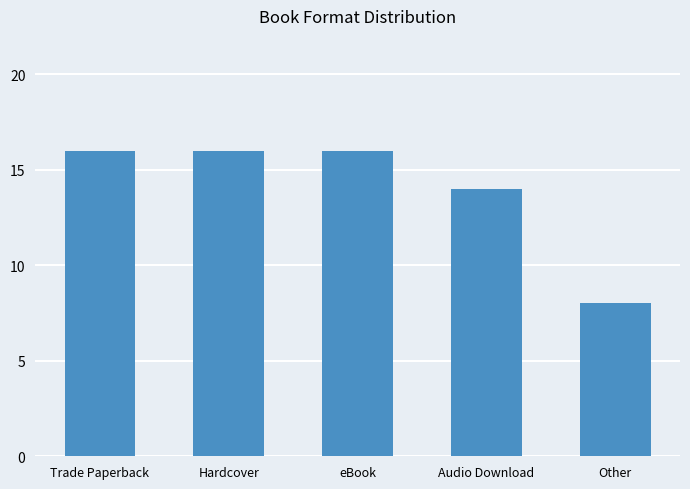

What is the maximum value shown in the chart?

16